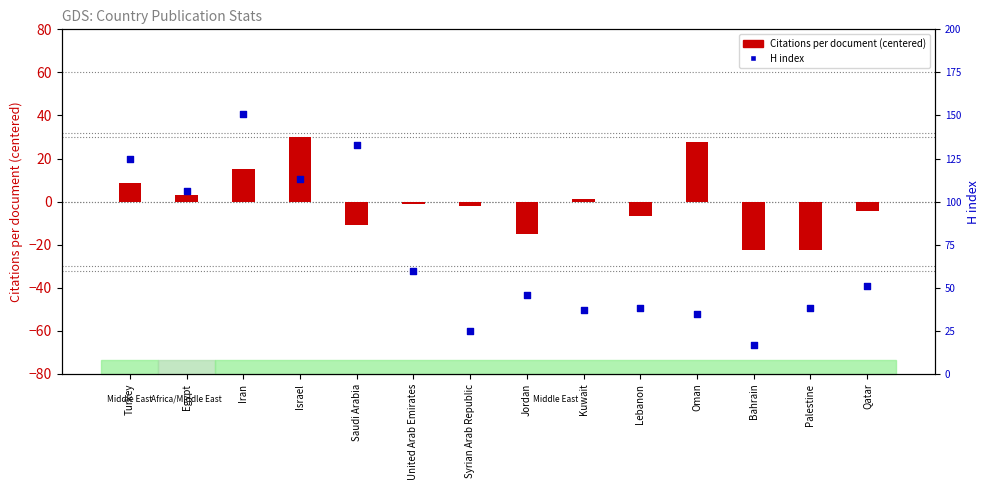

Which series has the largest Y range (max minus min)?

H index